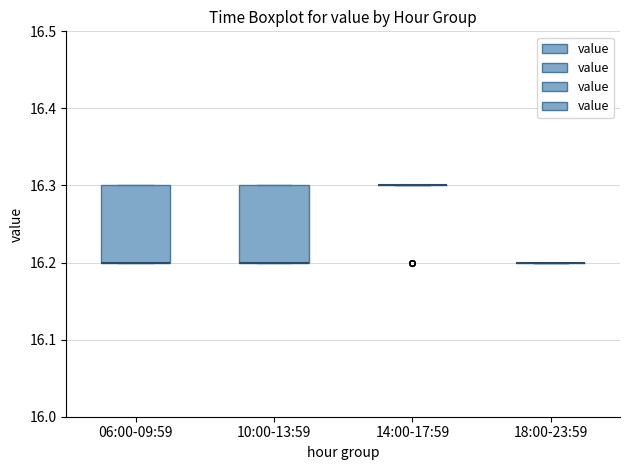

Reading left to right, read every box against the y-axis: the position of its median line, the range the box covers, and the ends of its whiskers. The values are not printed on the chart, so give them approximately, as read against the axis.

06:00-09:59: median 16.2 (drawn on the box's lower edge), box 16.2 to 16.3, whiskers 16.2 to 16.3
10:00-13:59: median 16.2 (drawn on the box's lower edge), box 16.2 to 16.3, whiskers 16.2 to 16.3
14:00-17:59: box collapsed to a line at 16.3, whiskers 16.3 to 16.3
18:00-23:59: box collapsed to a line at 16.2, whiskers 16.2 to 16.2